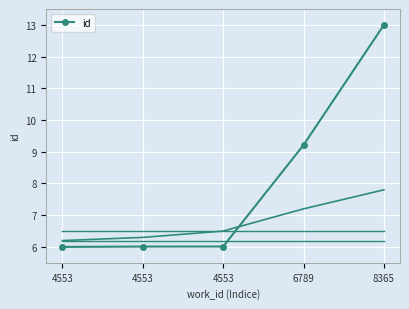

Rank the categories by value from lowest to highest.

4553, 4553, 4553, 6789, 8365